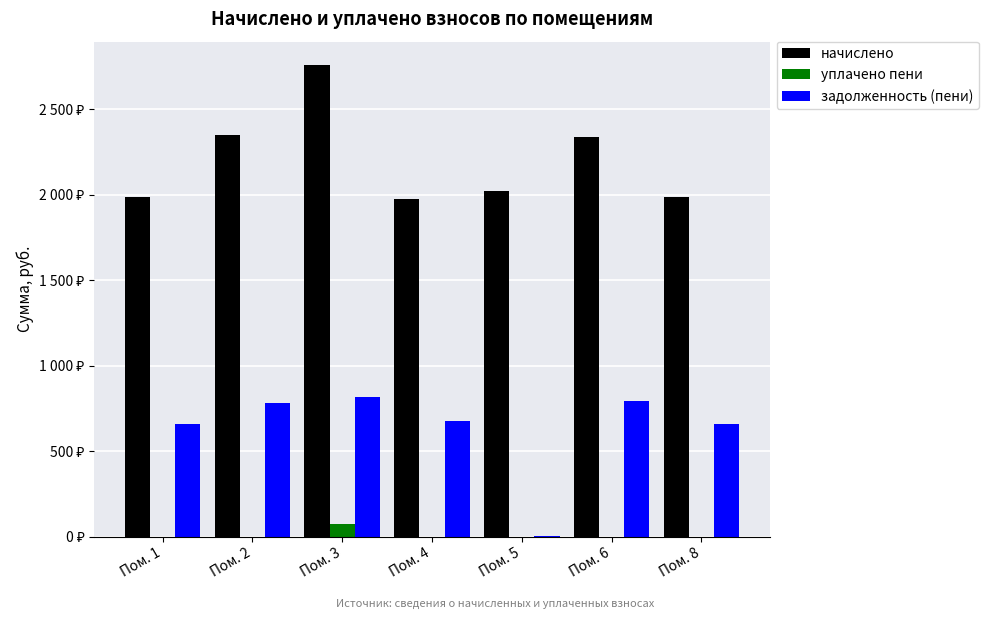

Which series changed the most between Пом. 5 and Пом. 8?

задолженность (пени)